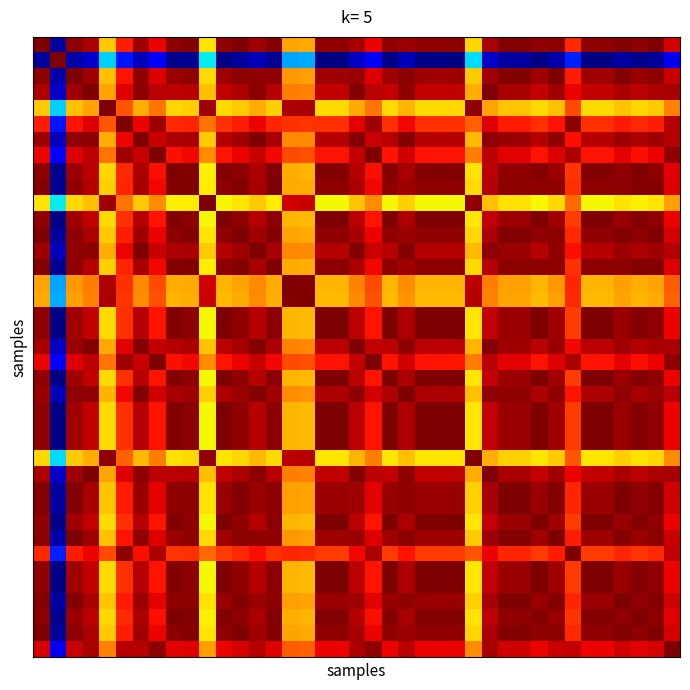

Count the number of categories in the chart.

39